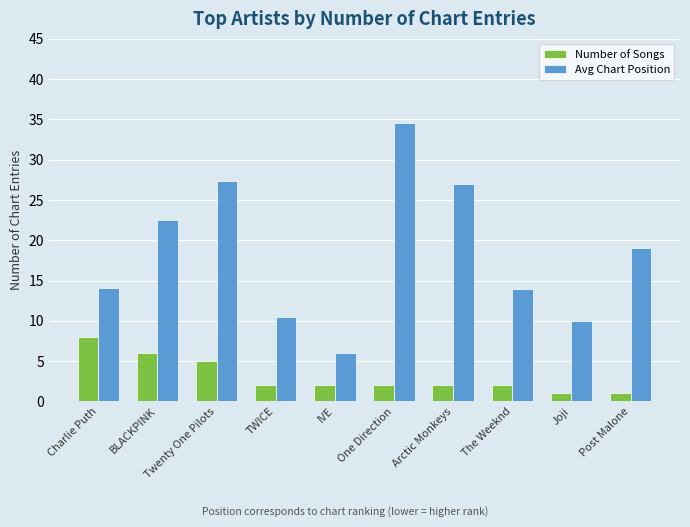

Which series has the largest total across all categories?

Avg Chart Position